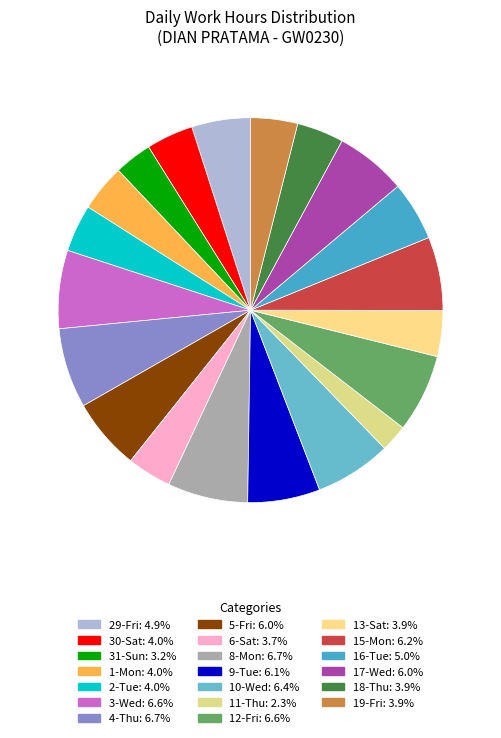

Which category has the biggest portion of the pie?

8-Mon